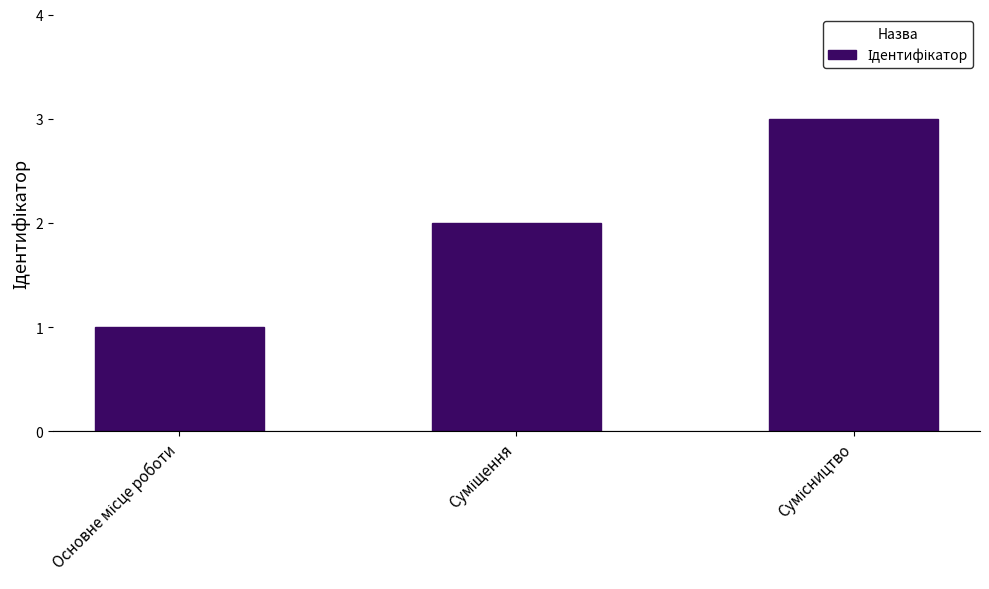

What is the sum of all values?

6